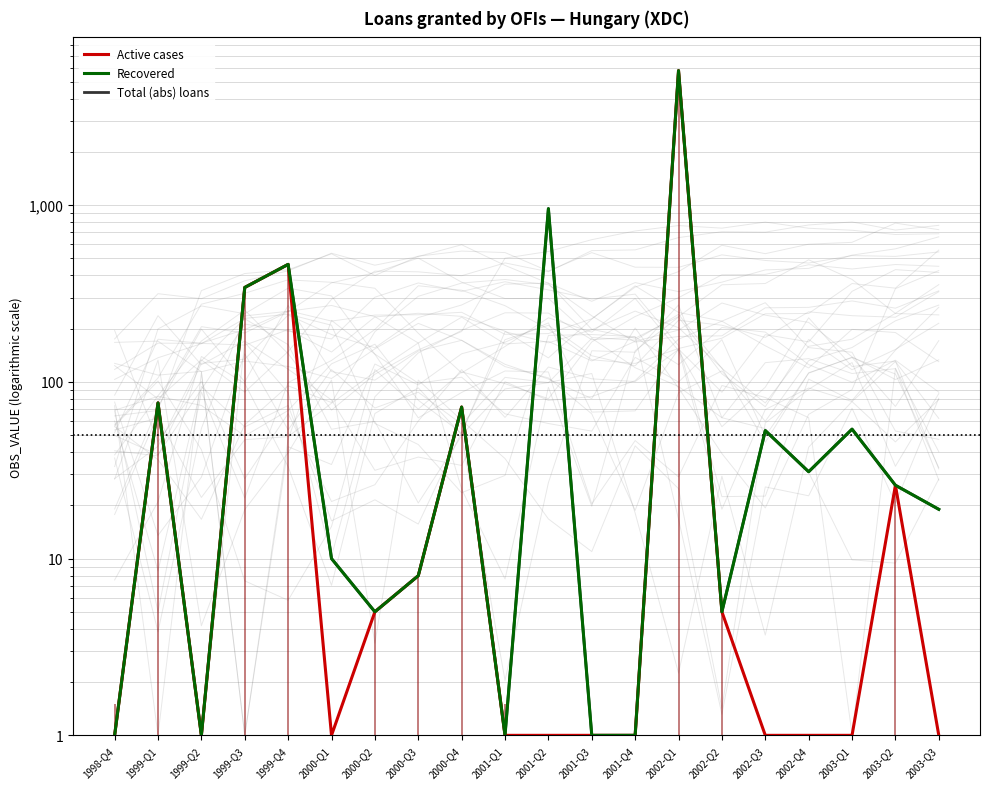

Does the chart have visible grid lines?

Yes